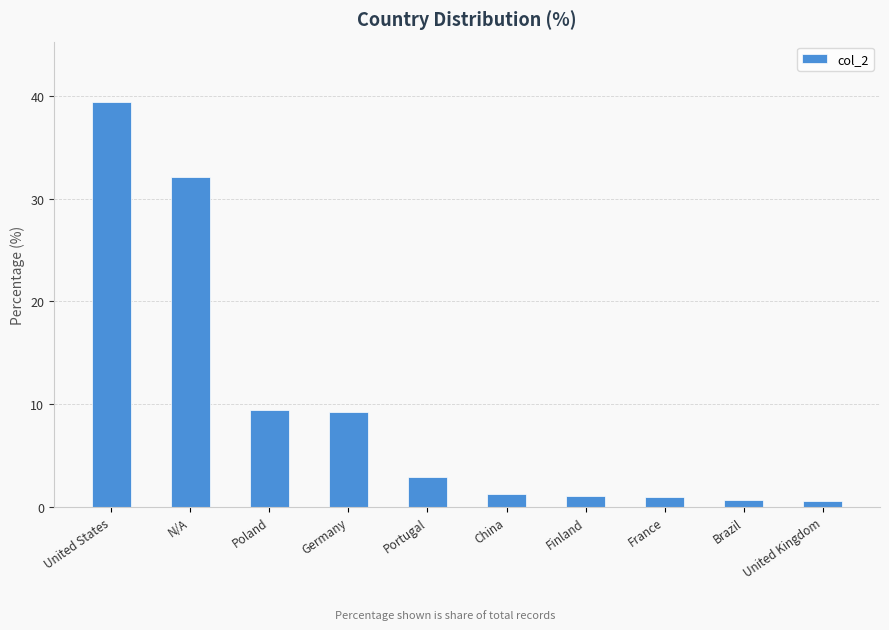

Approximately how many times larger is the value at France compared to Germany?

0.1